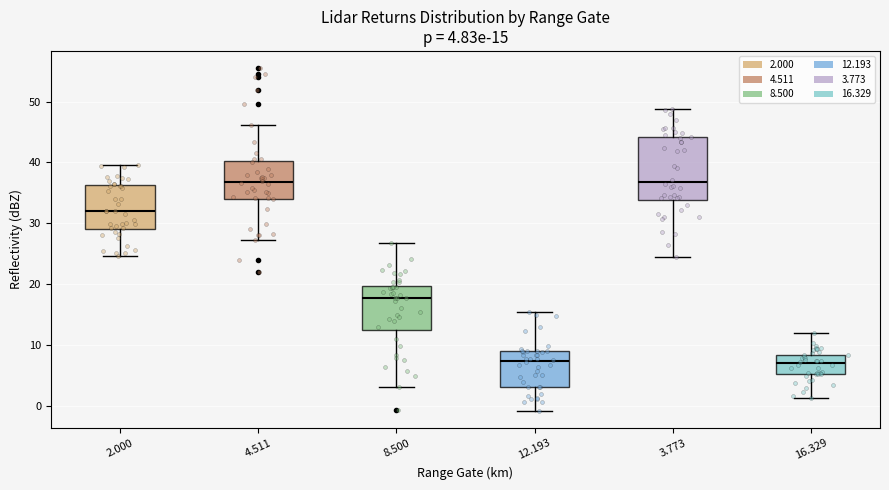

Which box is the tallest, from its lower edge to its upper edge?

3.773